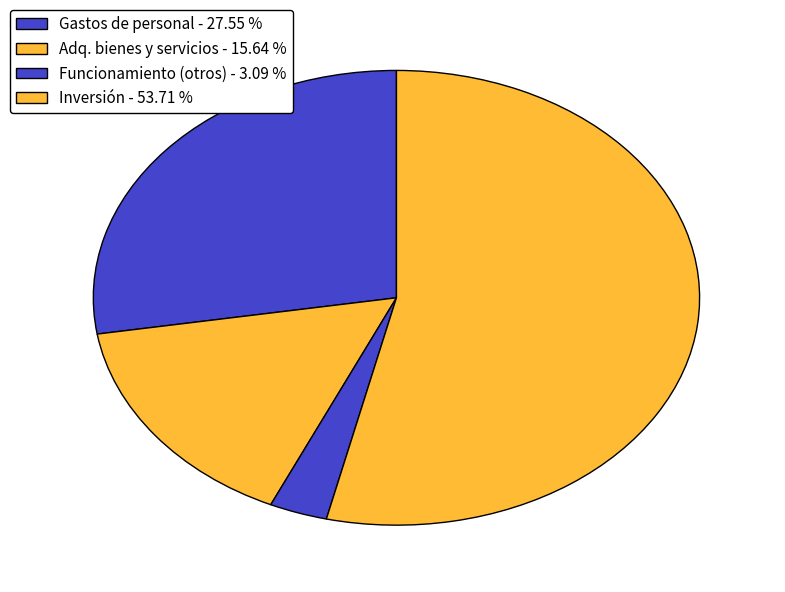

To the nearest percent, what is the average slice percentage?

25%